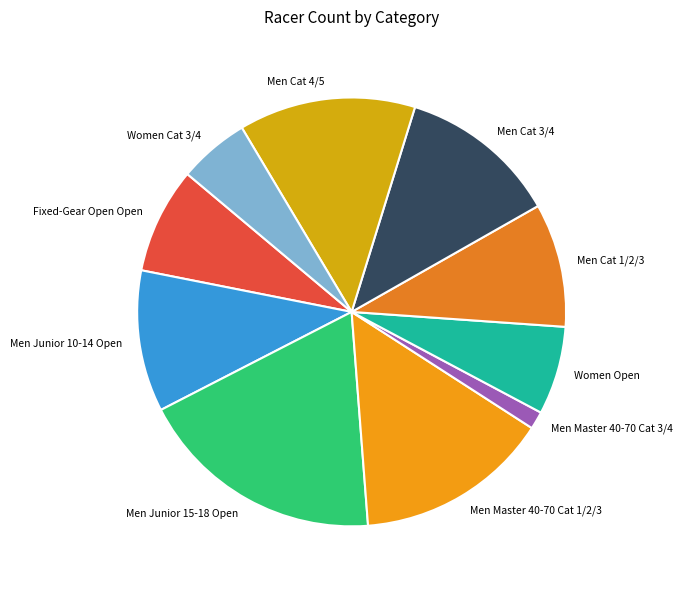

True or false: Men Junior 10-14 Open accounts for 11% of the total.

True